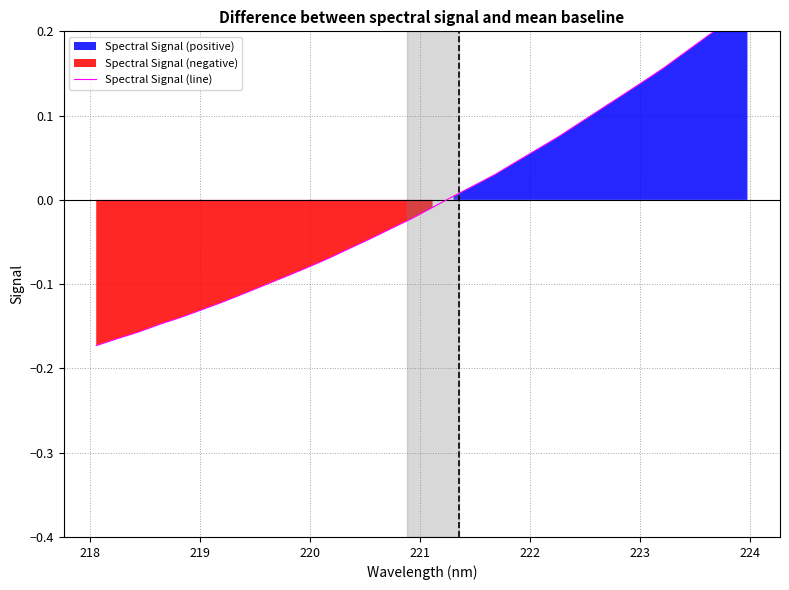

The chart shows a value of -0.2 at 221. True or false?

False